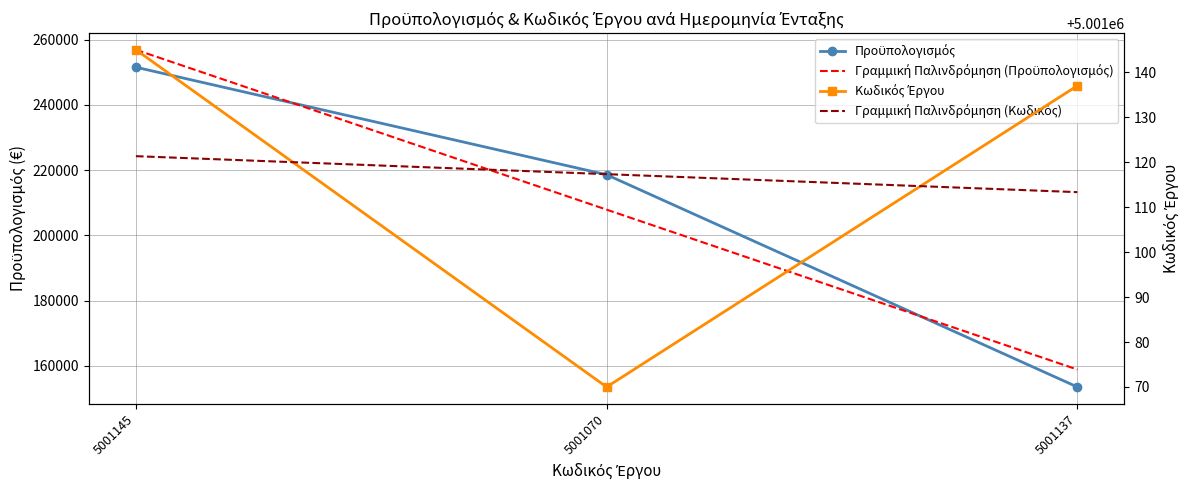

What is the difference between the maximum and minimum values in the Κωδικός Έργου series?

75.0